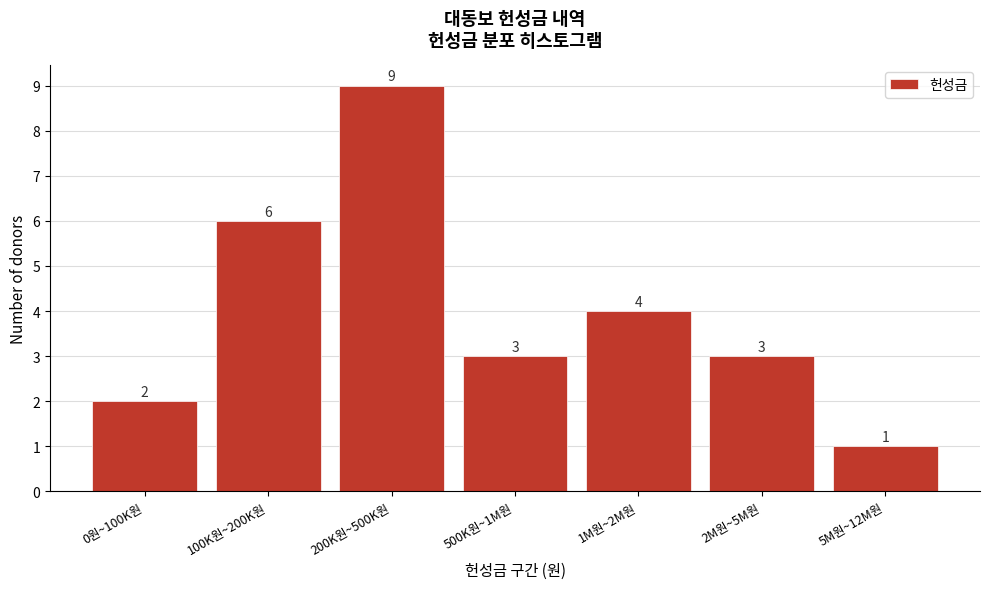

Reading left to right, extract all data points from this chart.

2	6	9	3	4	3	1